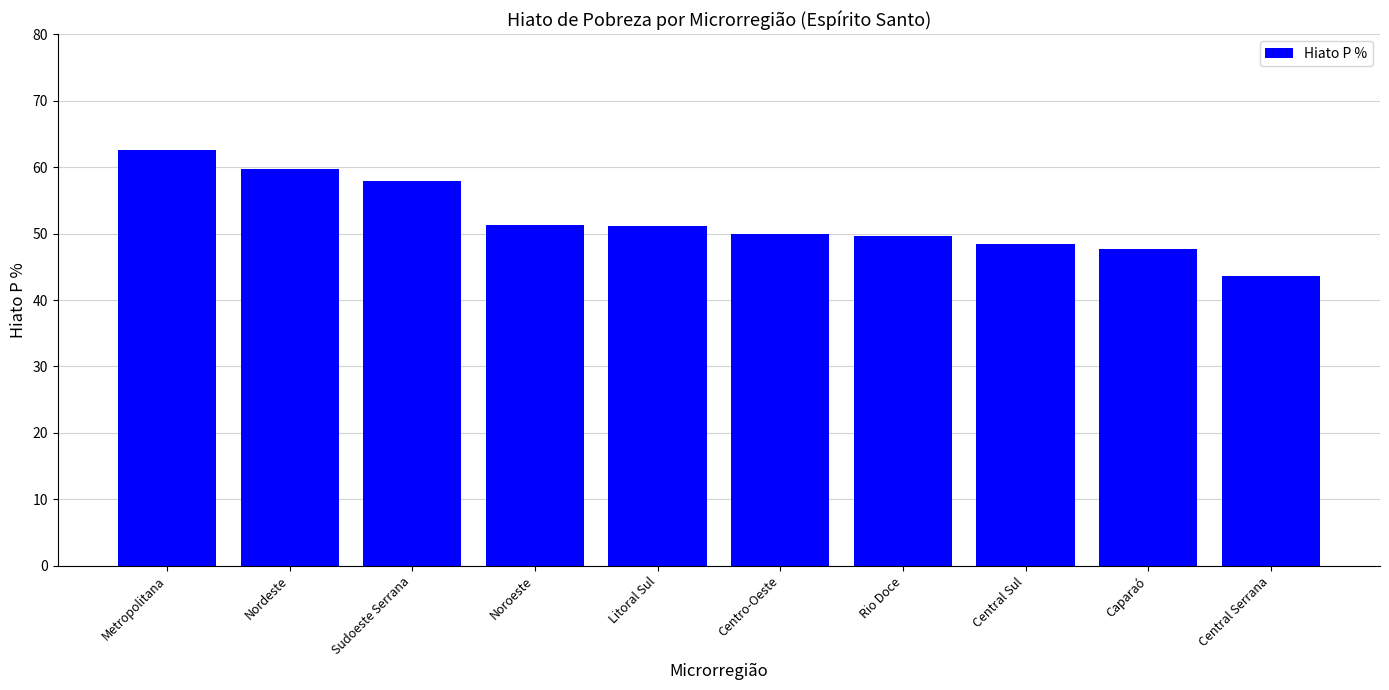

The chart shows a value of 13.8 at Metropolitana. True or false?

False